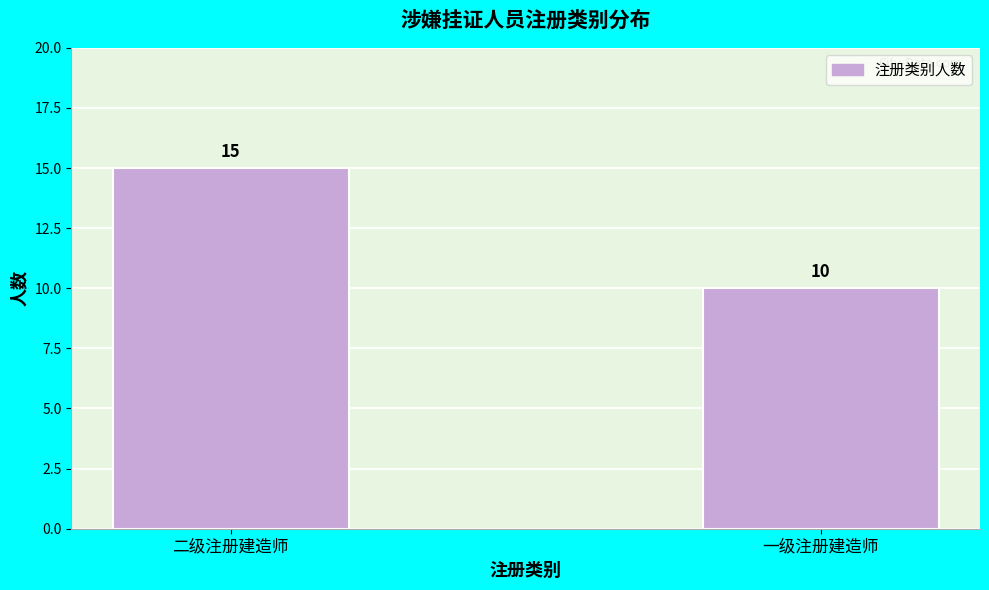

Reading left to right, transcribe all the data shown in this chart.

15	10